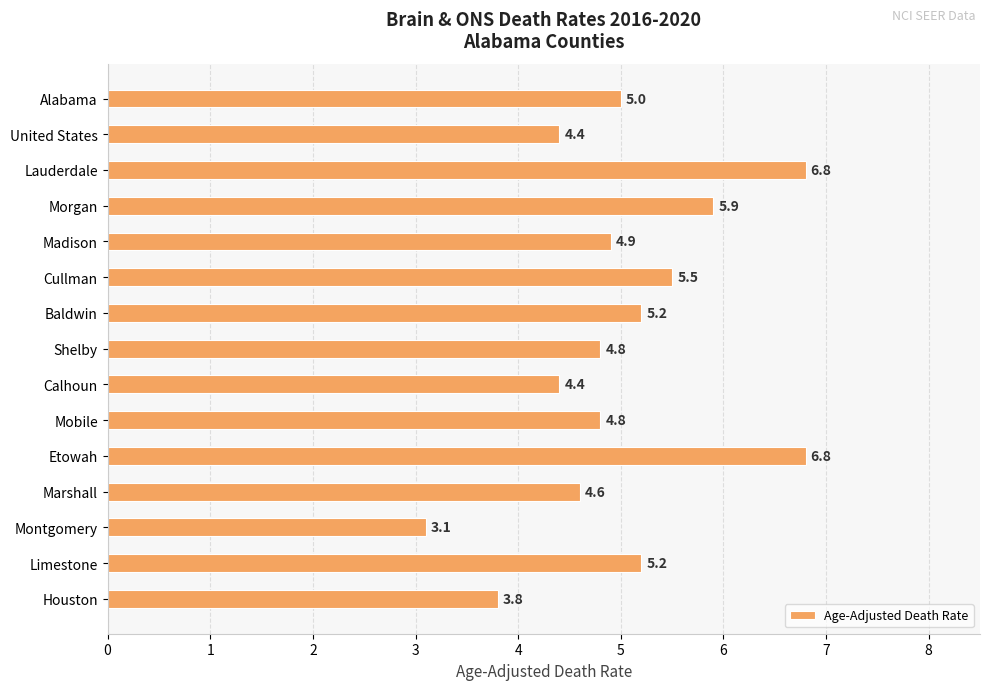

What is the change in value from Etowah to Montgomery?

-3.7